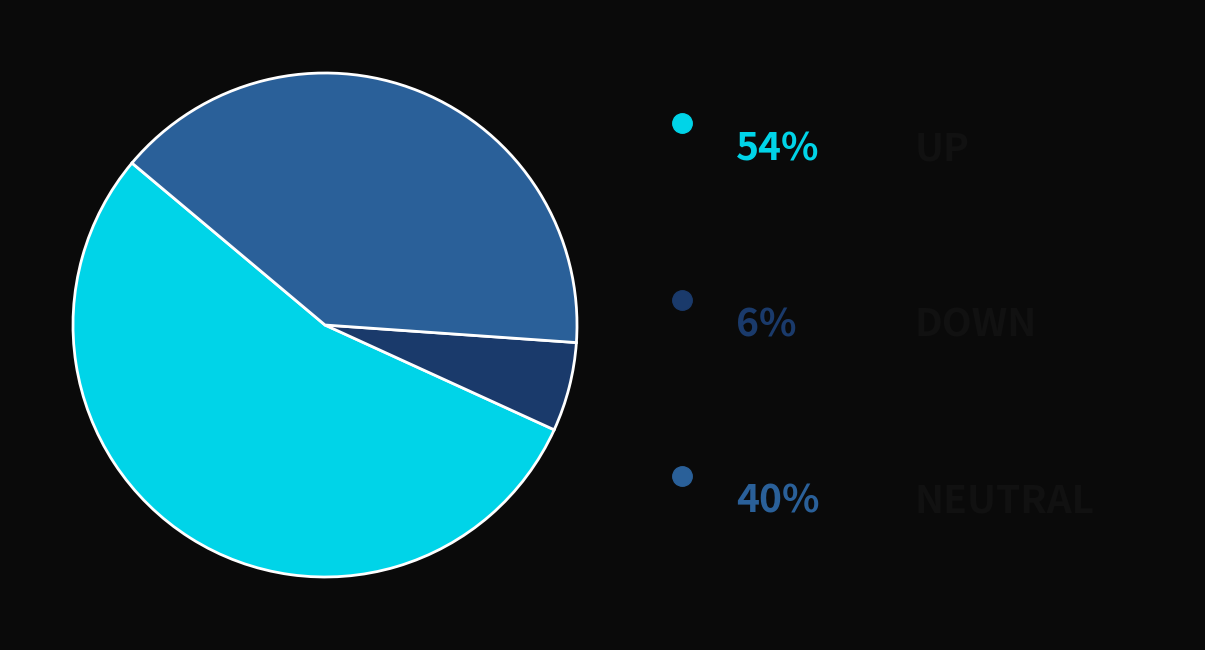

Does any single category account for the majority?

Yes